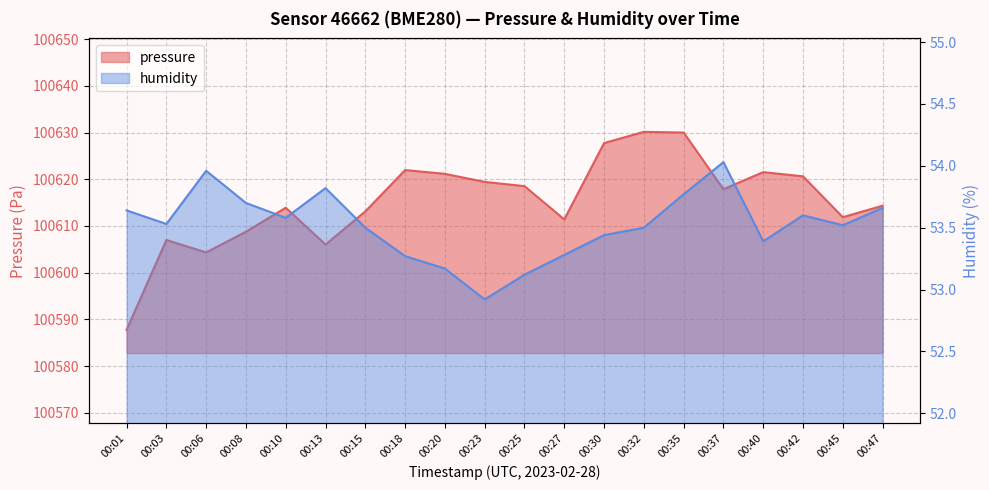

Which series changed the most between 00:23 and 00:32?

pressure